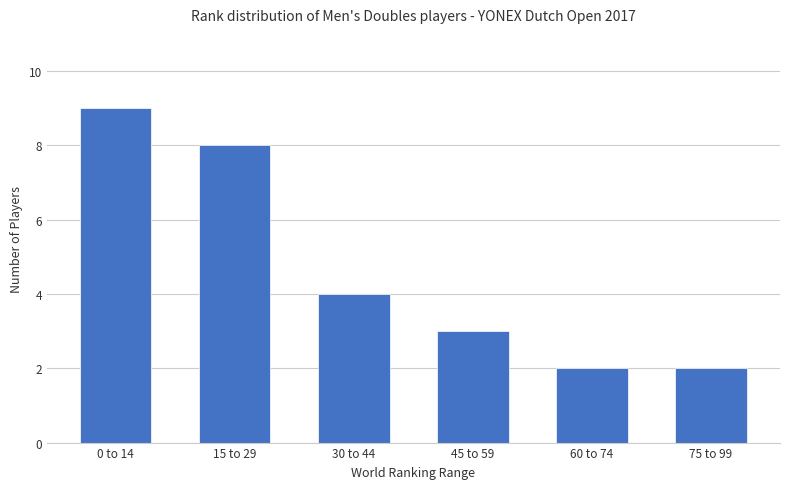

True or false: the data shows 4 at 30 to 44.

True